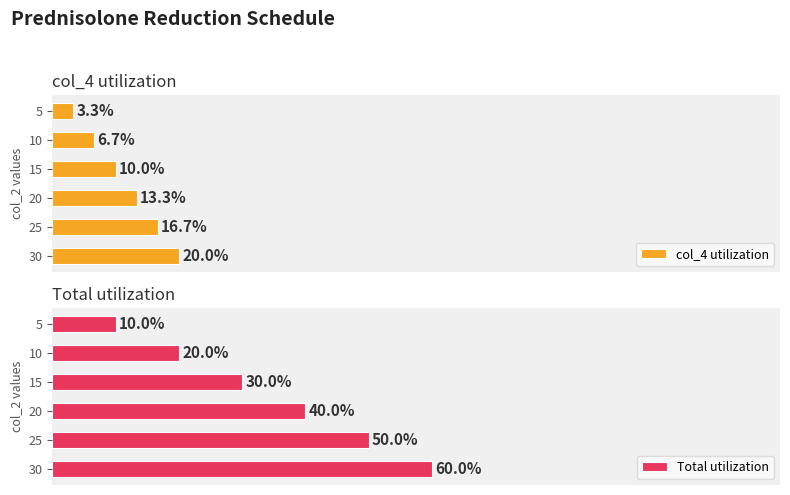

How many categories are shown in the chart?

6